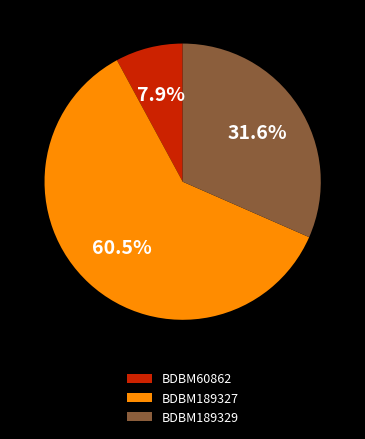

True or false: BDBM189329 accounts for 21% of the total.

False